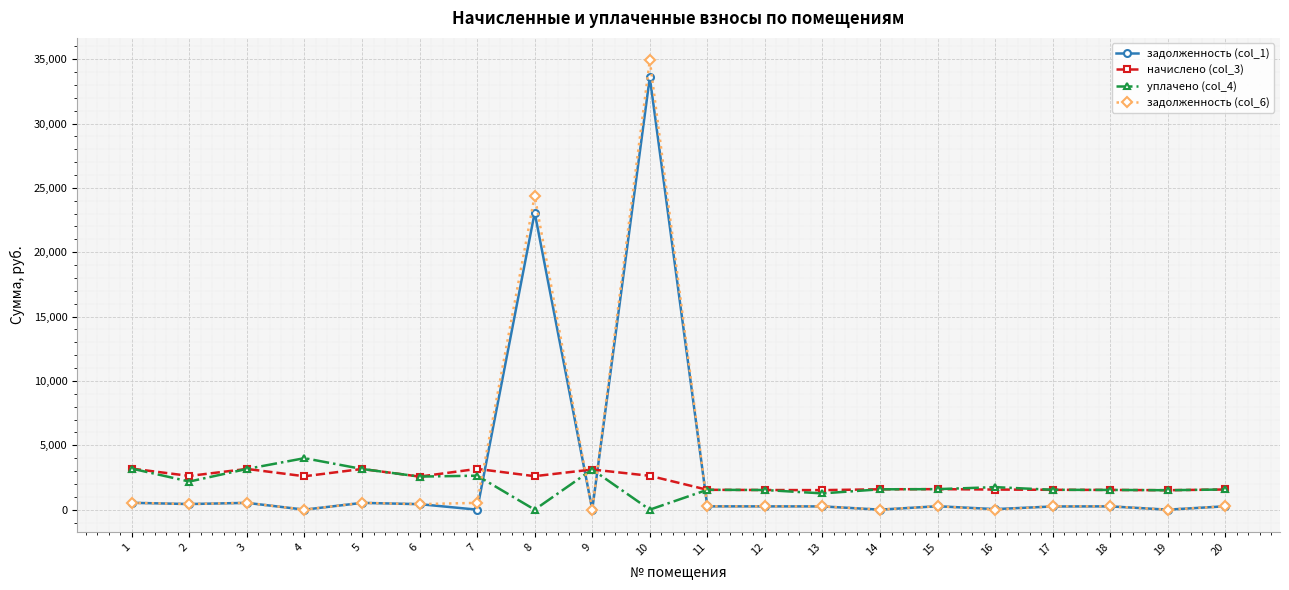

At which label does уплачено (col_4) reach its peak?

4